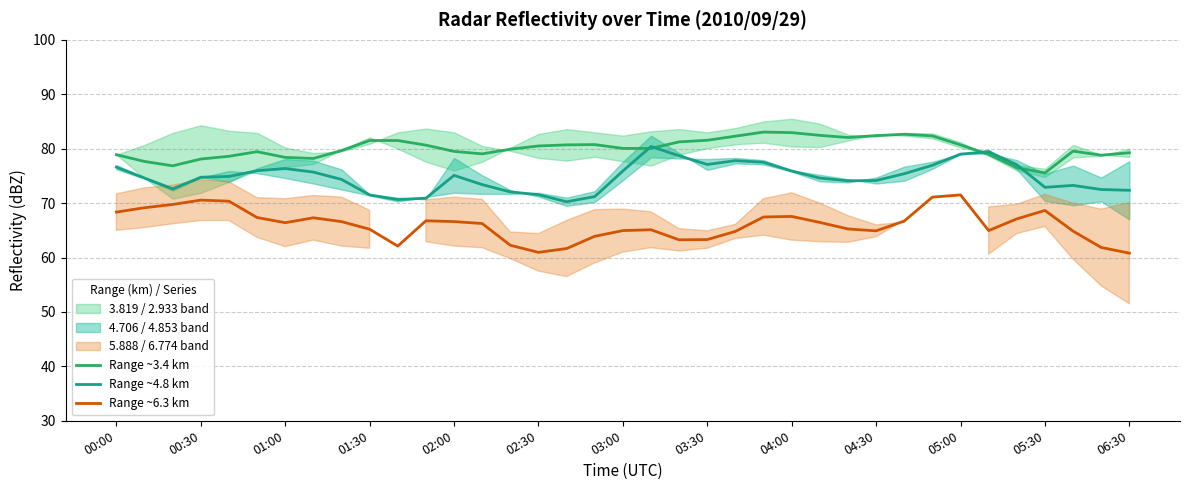

What is the approximate value of Range ~4.8 km at 04:30?

74.2